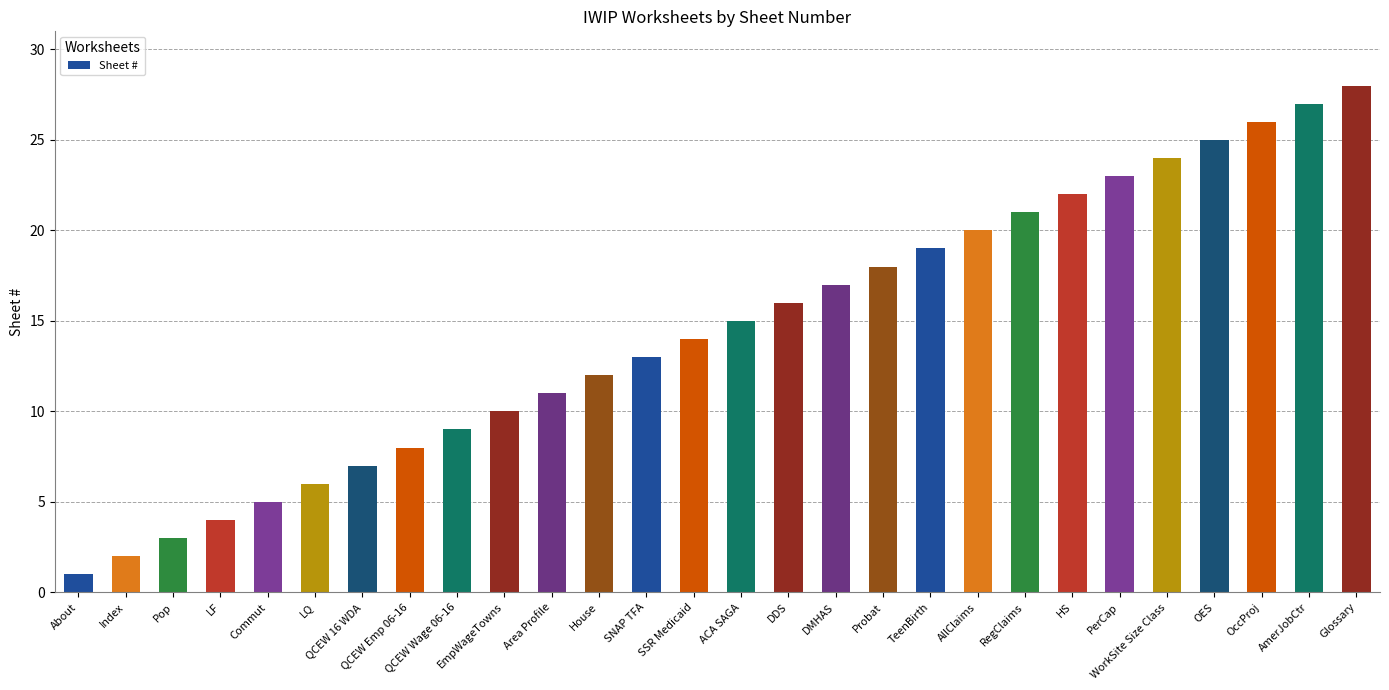

What is the difference between the values at LQ and DDS?

10